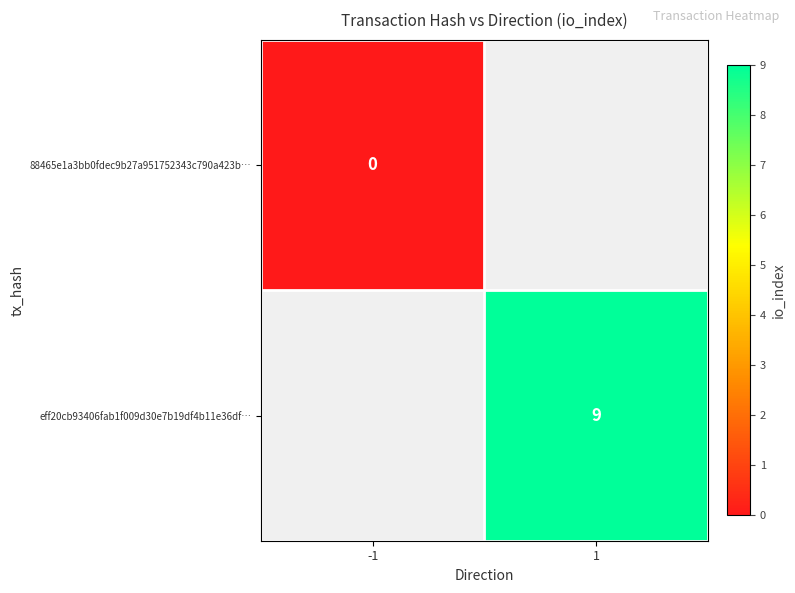

True or false: eff20cb93406fab1f009d30e7b19df4b11e36df… has a value of 9 at 1.

True